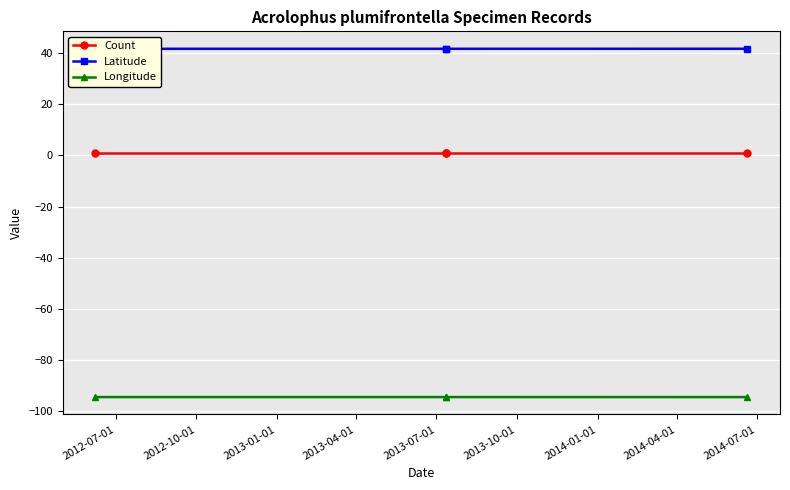

Is the value of Longitude at 2012-07-01 greater than the value of Latitude at 2013-01-01?

No